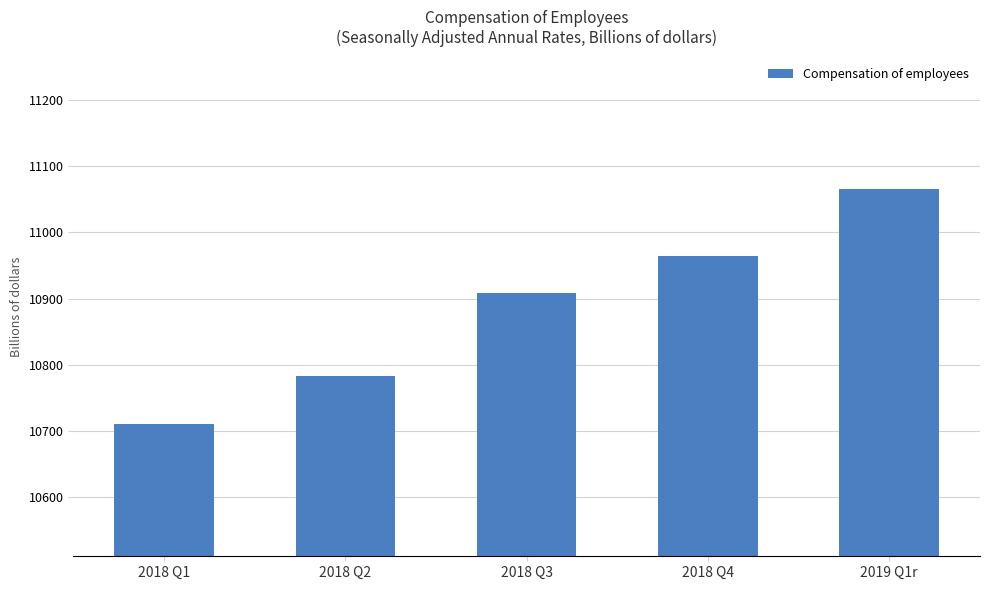

What is the sum of the values at 2018 Q4 and 2018 Q2?

21747.3